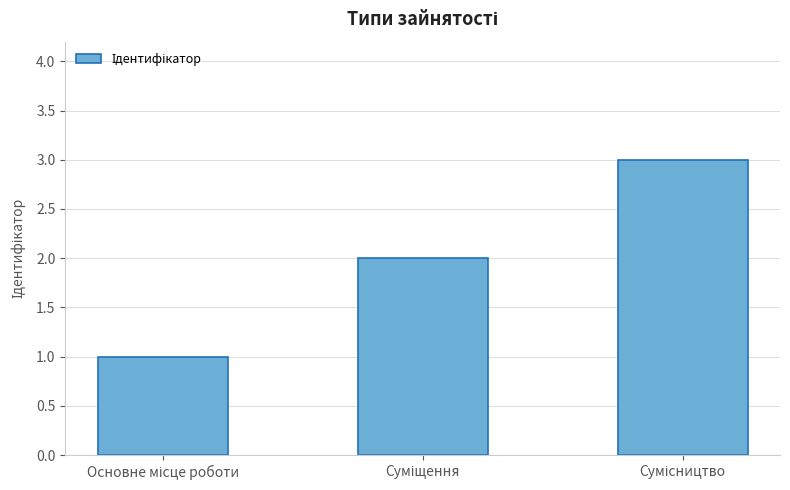

What is the sum of all values?

6